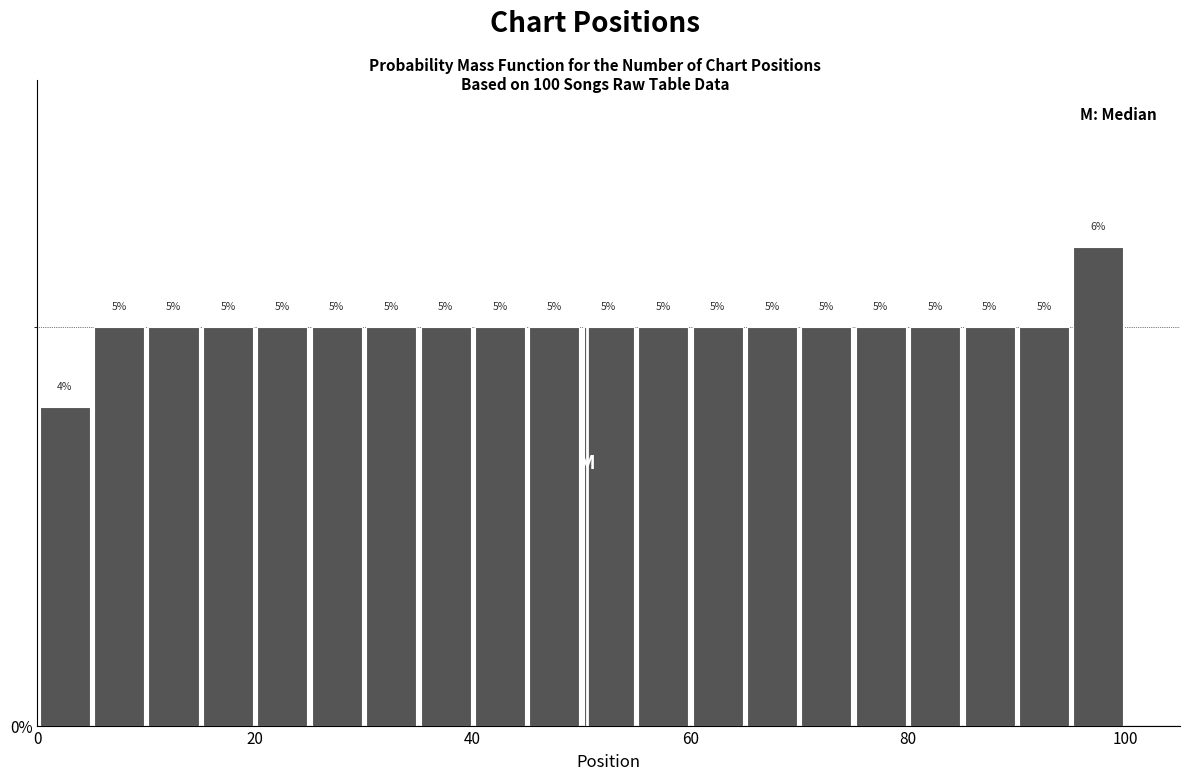

Around what value on the x-axis is the tallest bar? Give the approximate position of its centre, as read against the axis.

98